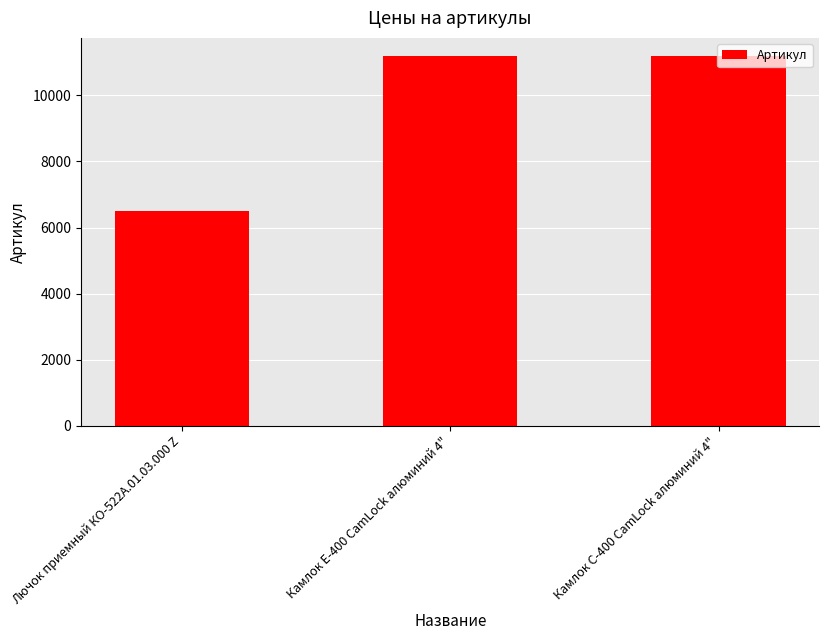

True or false: the data shows 6514 at Лючок приемный КО-522А.01.03.000 Z.

True